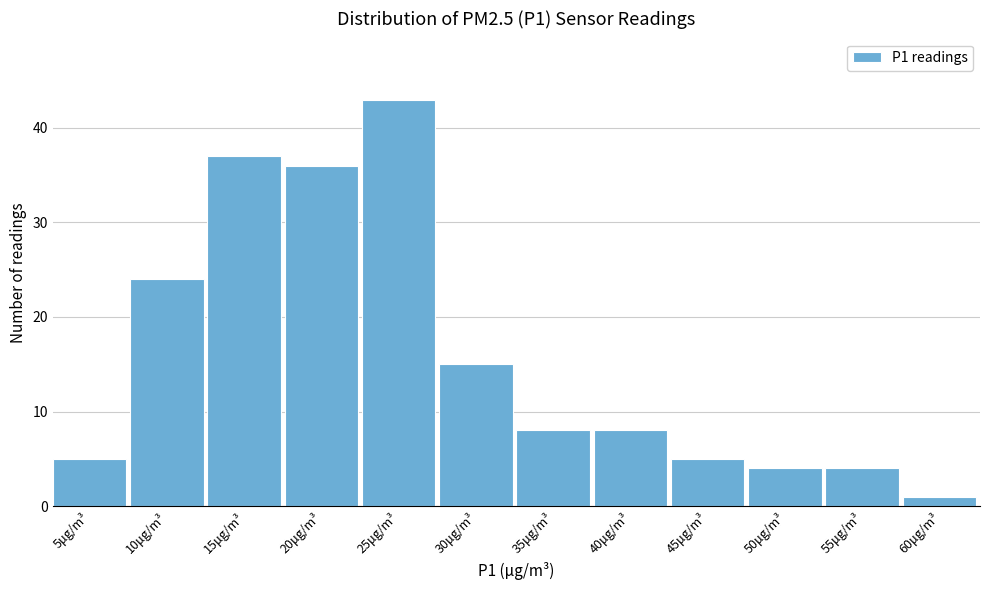

Reading left to right, what are all the values shown in this chart?

5	24	37	36	43	15	8	8	5	4	4	1